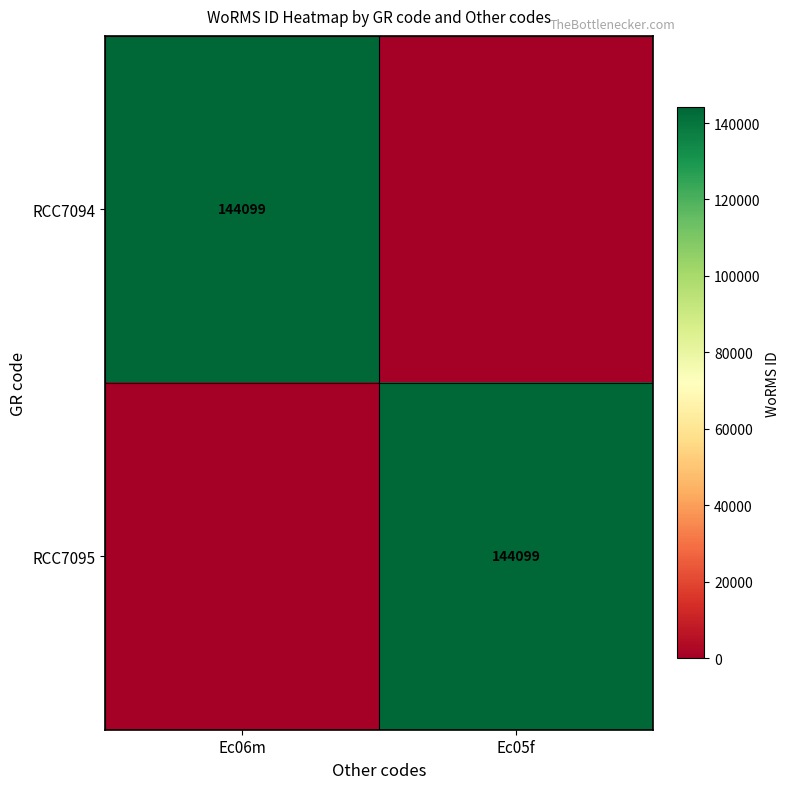

How many categories are shown in the chart?

2